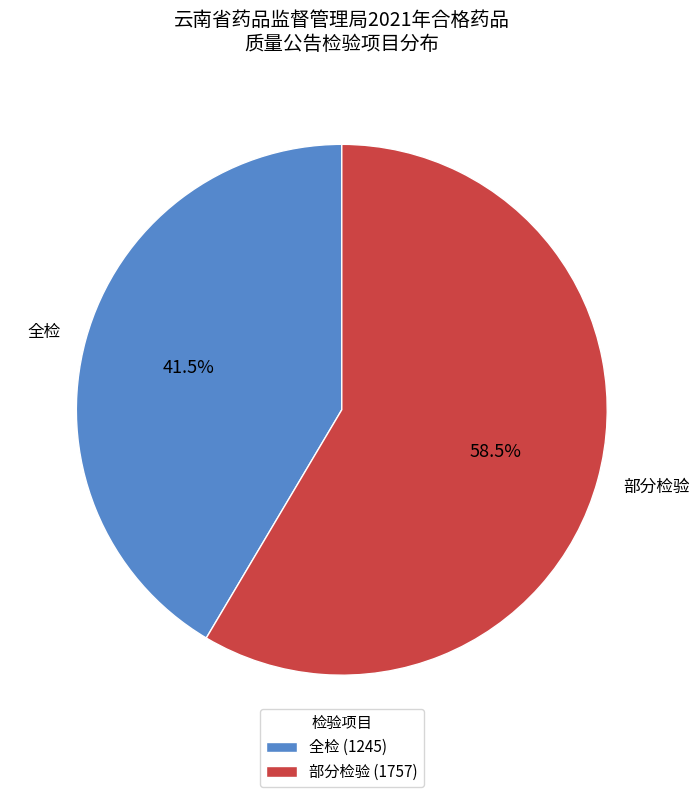

How much of the chart is everything except 全检?

58.5%